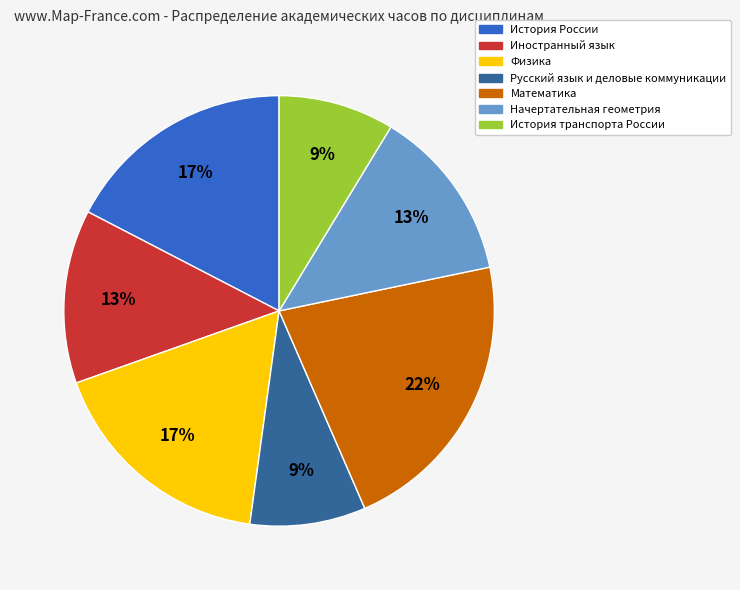

What percentage is the Начертательная геометрия slice, to the nearest percent?

13%